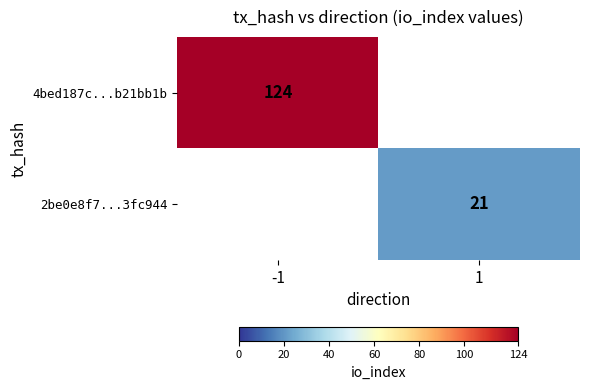

The 2be0e8f7...3fc944 series shows 7.8 at 1. True or false?

False